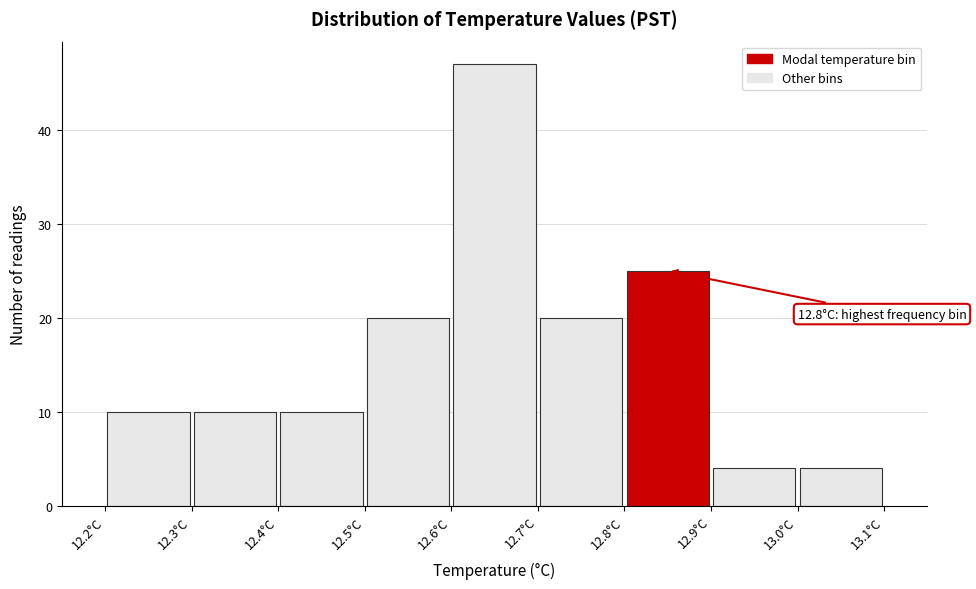

Over which range of the x-axis is the bar tallest?

12.6 to 12.7